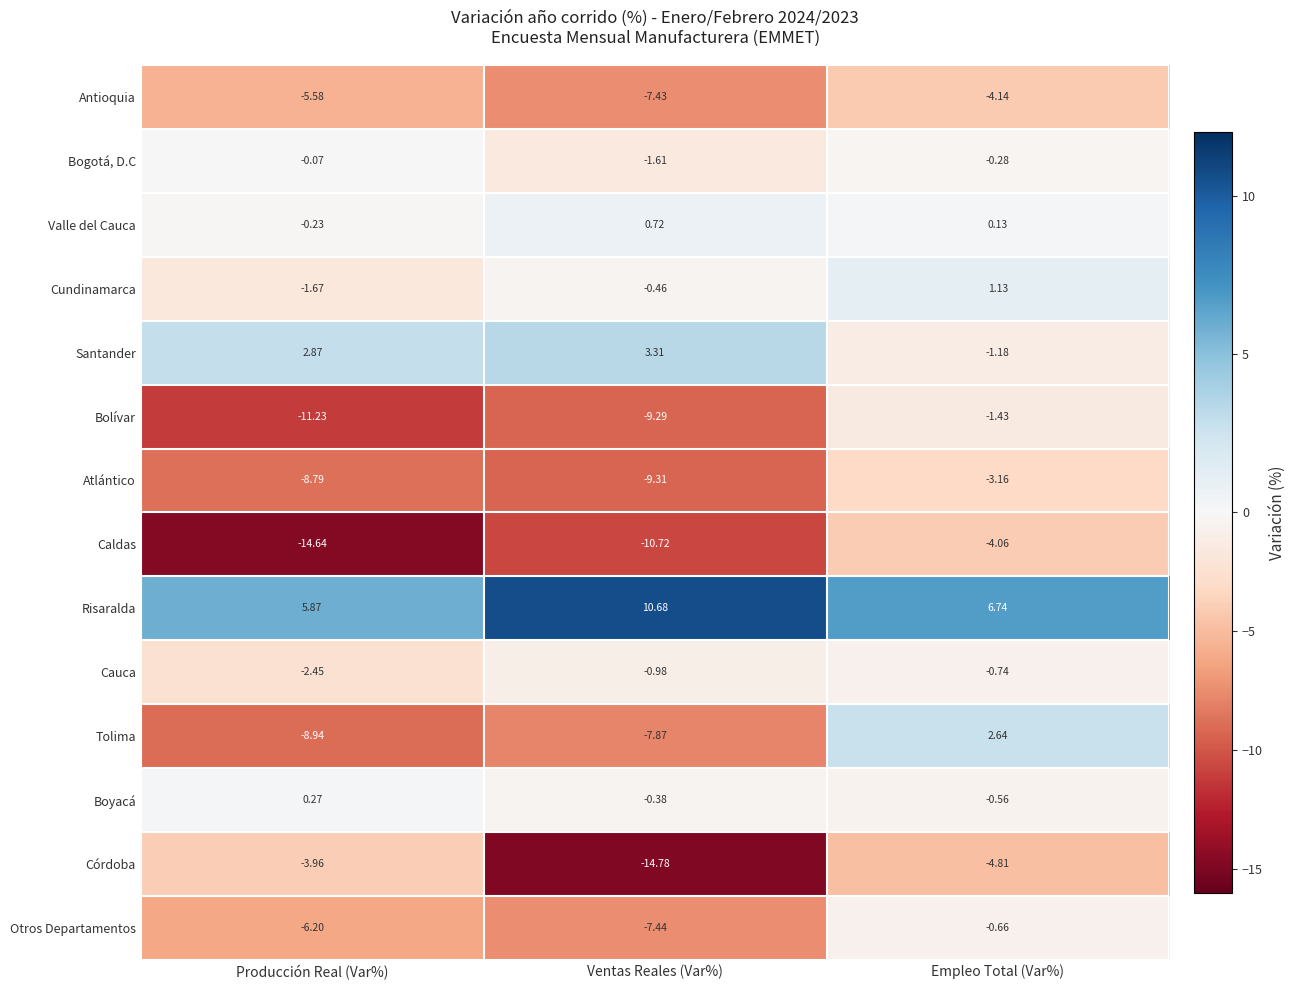

At Ventas Reales (Var%), list the series in order from smallest to largest.

Córdoba, Caldas, Atlántico, Bolívar, Tolima, Otros Departamentos, Antioquia, Bogotá, D.C, Cauca, Cundinamarca, Boyacá, Valle del Cauca, Santander, Risaralda